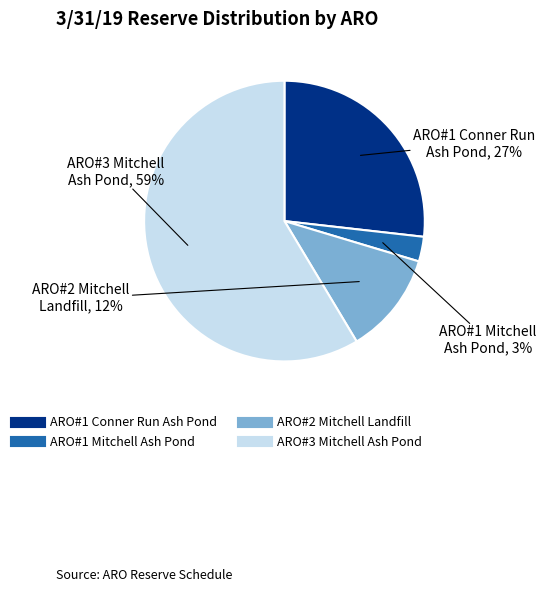

Which category has the biggest portion of the pie?

ARO#3 Mitchell Ash Pond